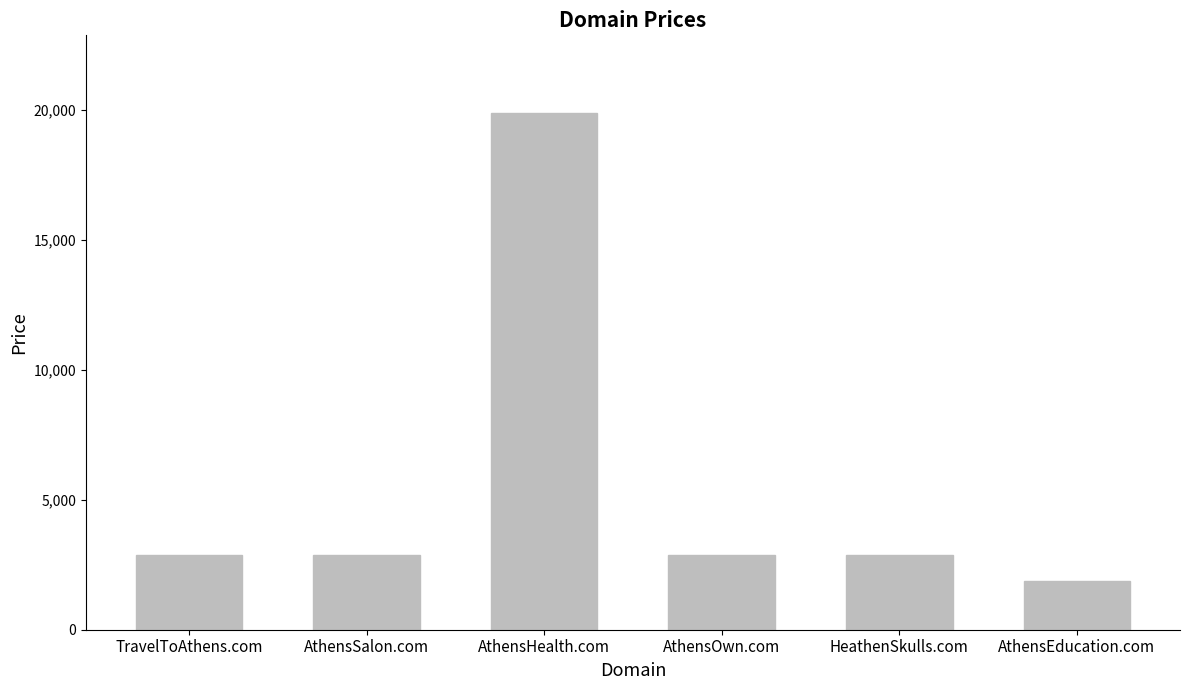

Read the value at AthensEducation.com.

1888